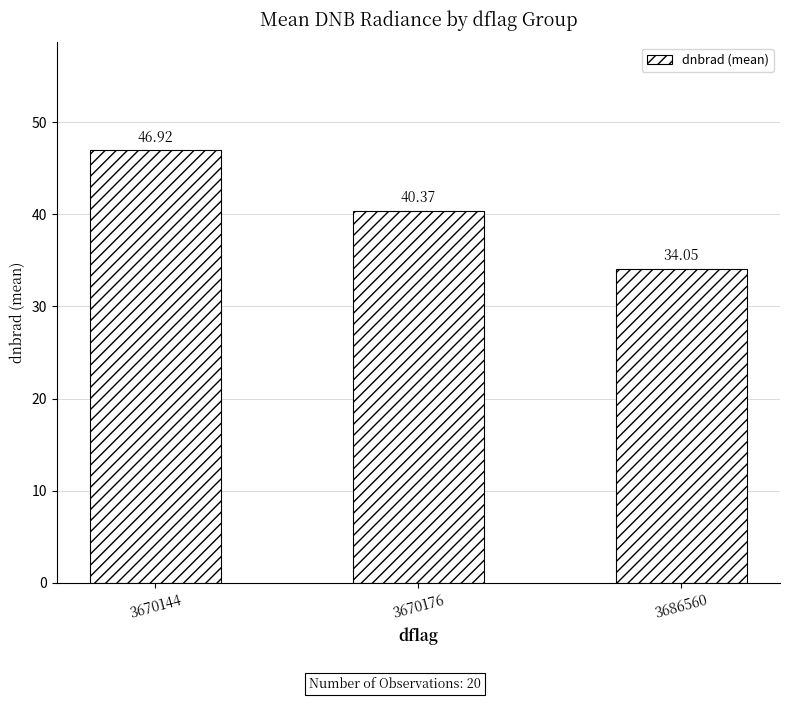

What is the sum of all values?

121.3